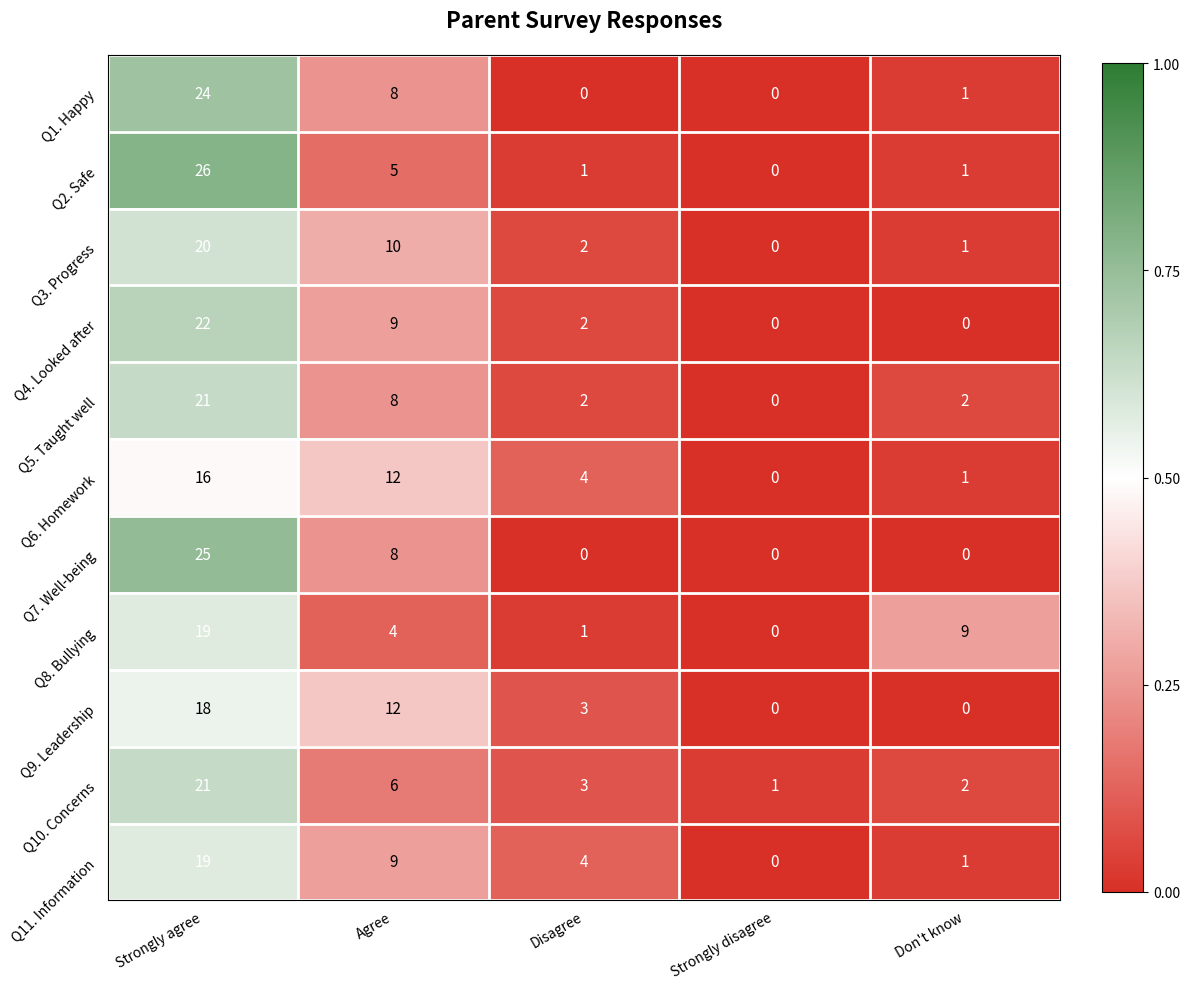

What is the difference between the second highest and second lowest values in the Q5. Taught well series?

6